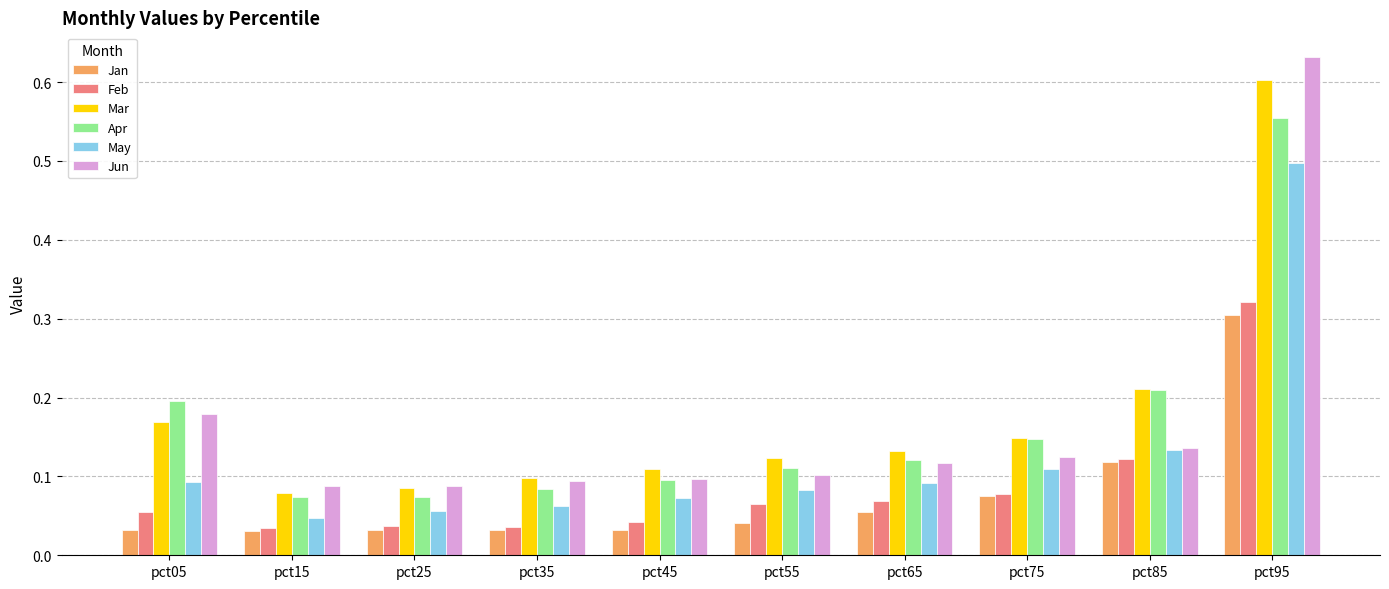

What is the sum of the Mar values at pct65 and pct95?

0.7